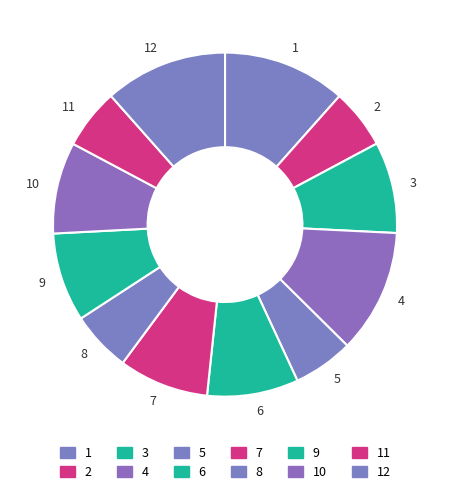

Does 4 account for over 50% of the chart?

No